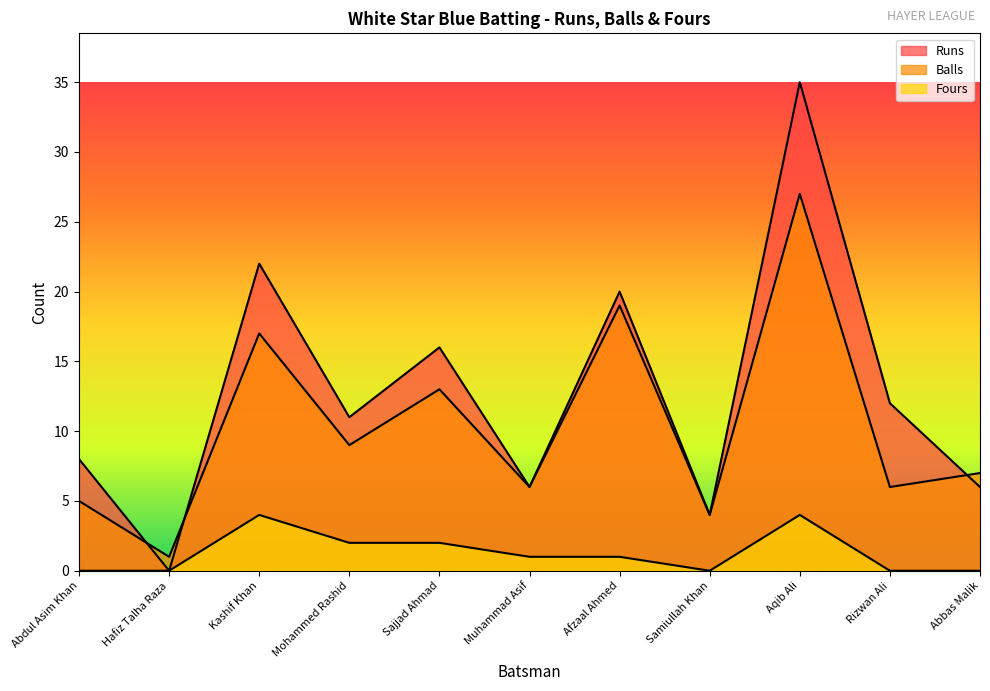

What is the difference between the maximum and minimum values in the Balls series?

26